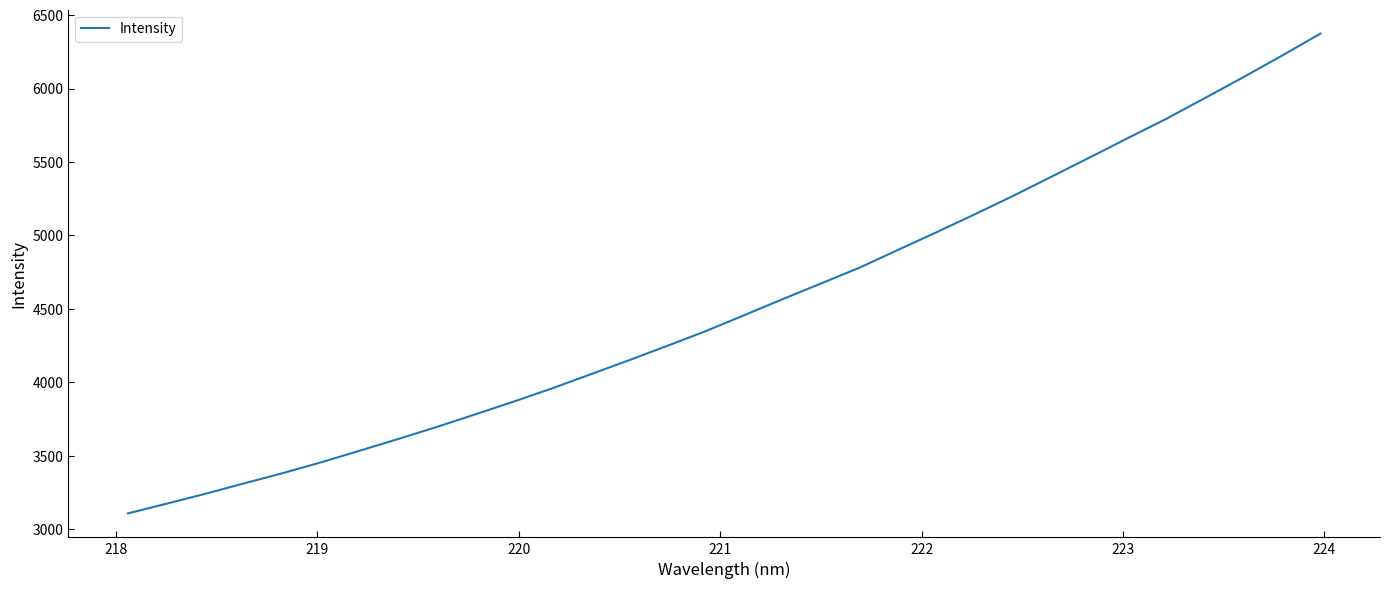

Reading right to left, what are all the values shown in this chart?

6374.4	6224.5	6078.7	5936.4	5795.7	5664.5	5531.6	5399.9	5268.9	5143.1	5020.4	4900.5	4779.5	4672.2	4565.1	4455.8	4347.4	4247.1	4148.6	4052.6	3956.9	3866.7	3779.8	3694.1	3612.3	3532.7	3453.7	3379.7	3310.5	3239.9	3173.0	3107.1